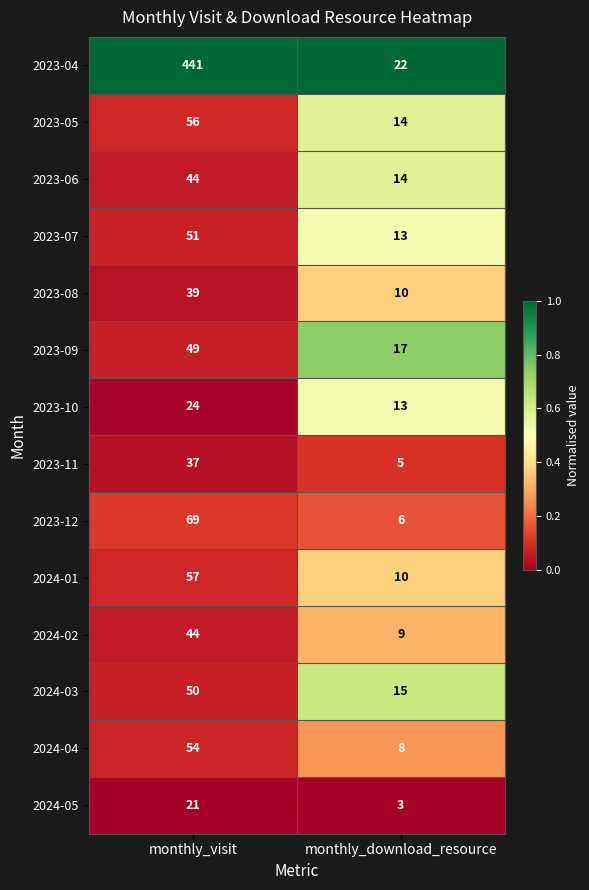

Which series has the largest range (max minus min)?

2023-04